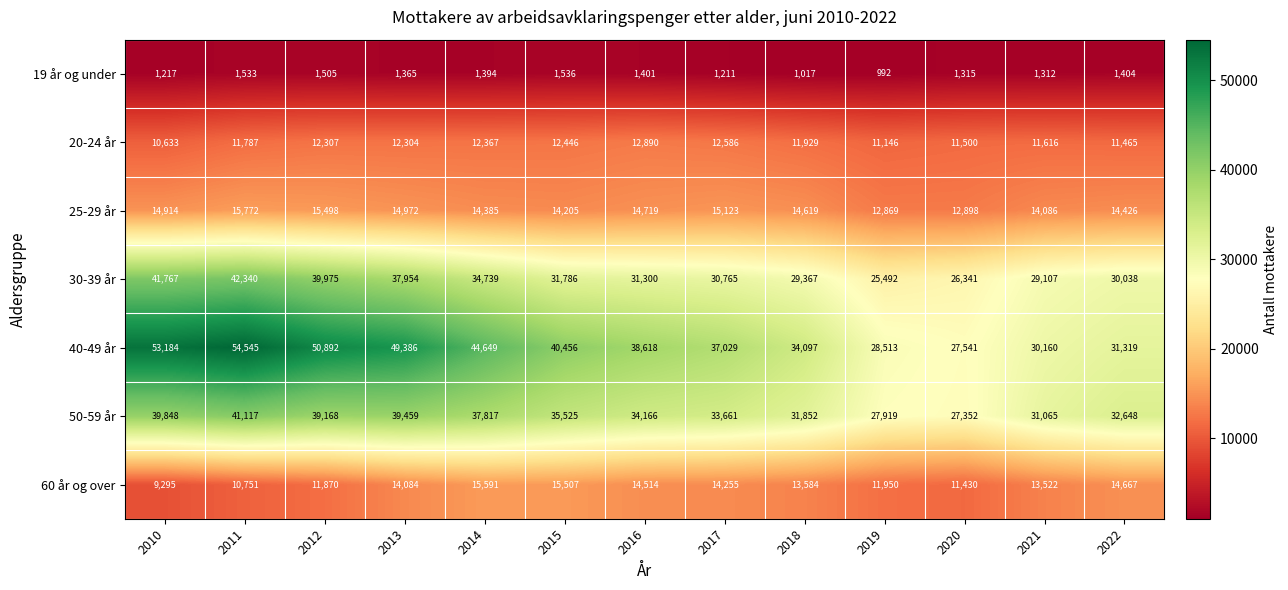

At how many categories does at least one series exceed 15792?

13